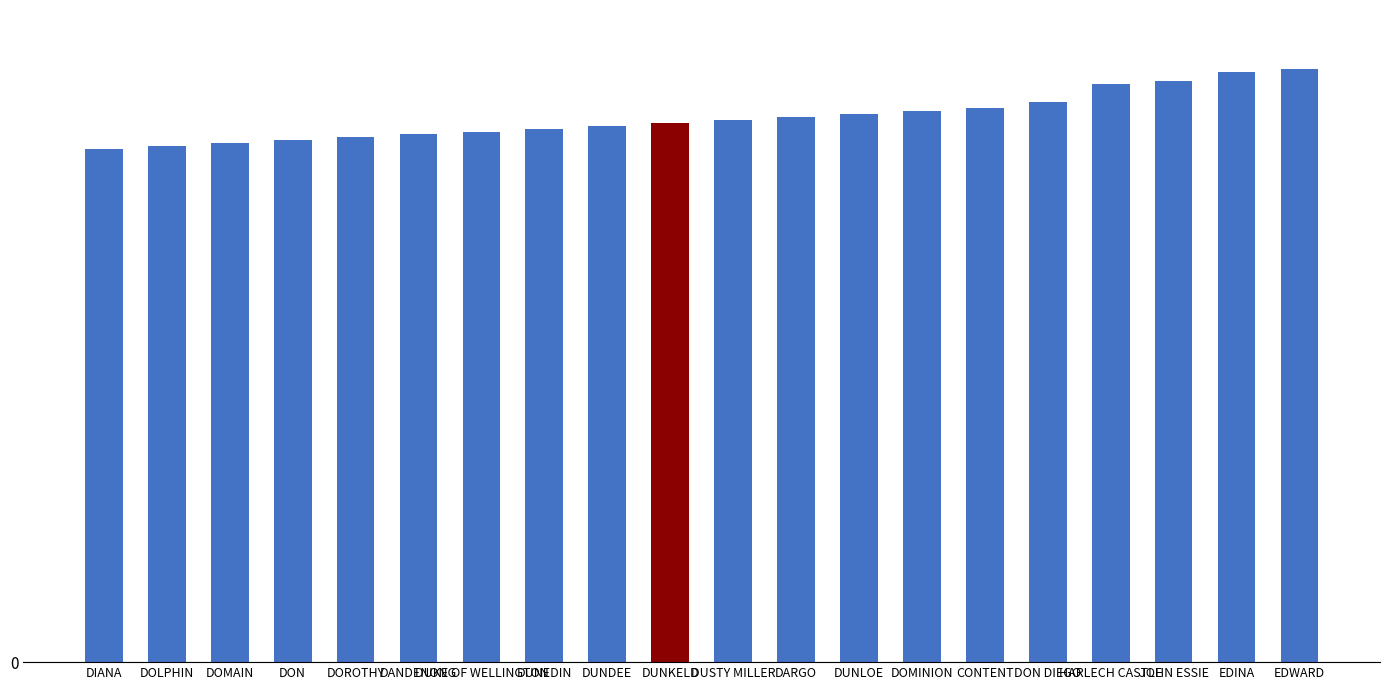

The chart shows a value of 63 at DUSTY MILLER. True or false?

False